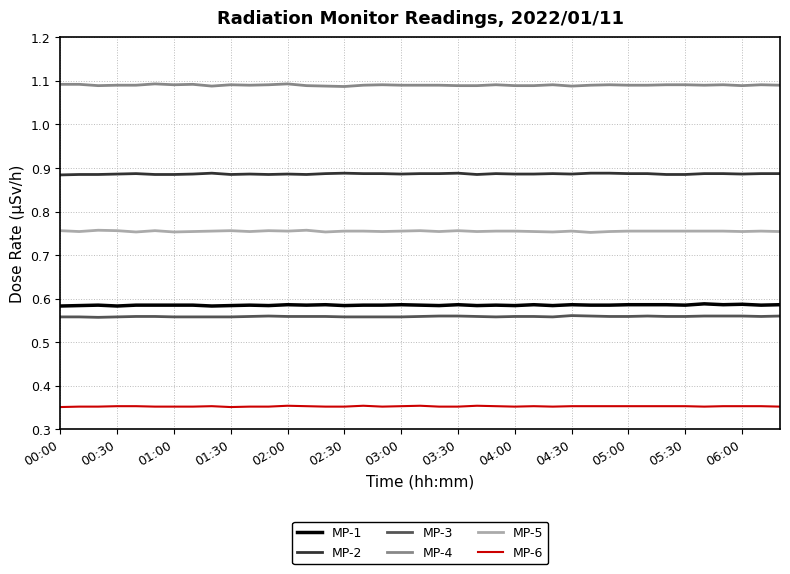

True or false: MP-4 and MP-2 cross at least once.

False